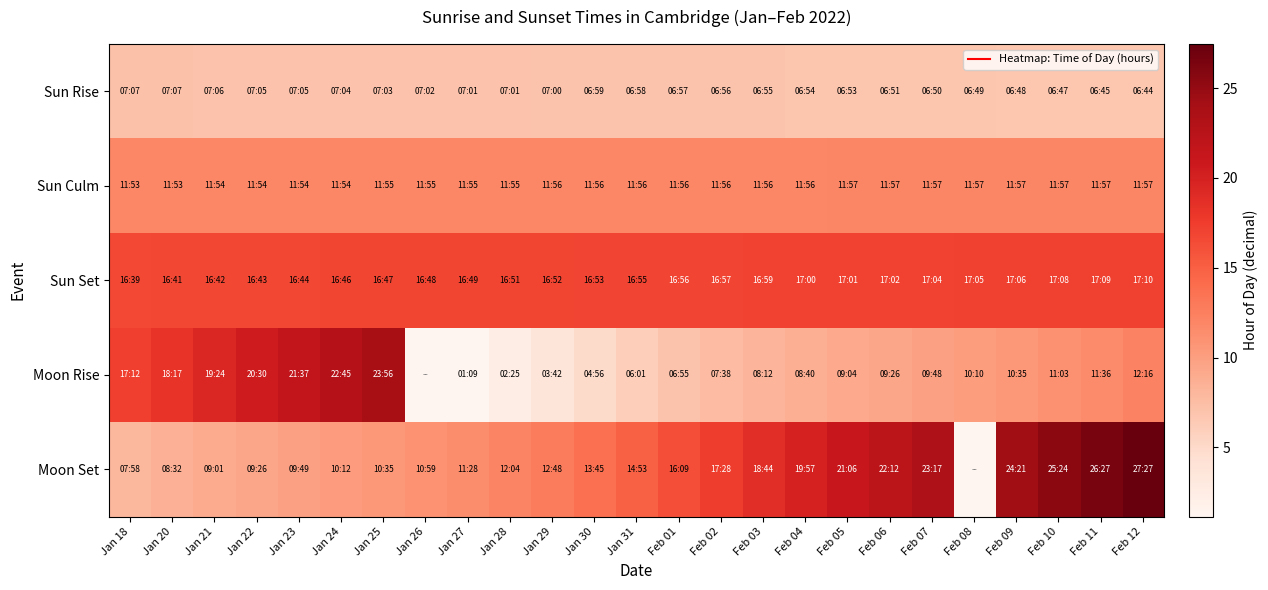

Which series has the largest range (max minus min)?

Moon Set